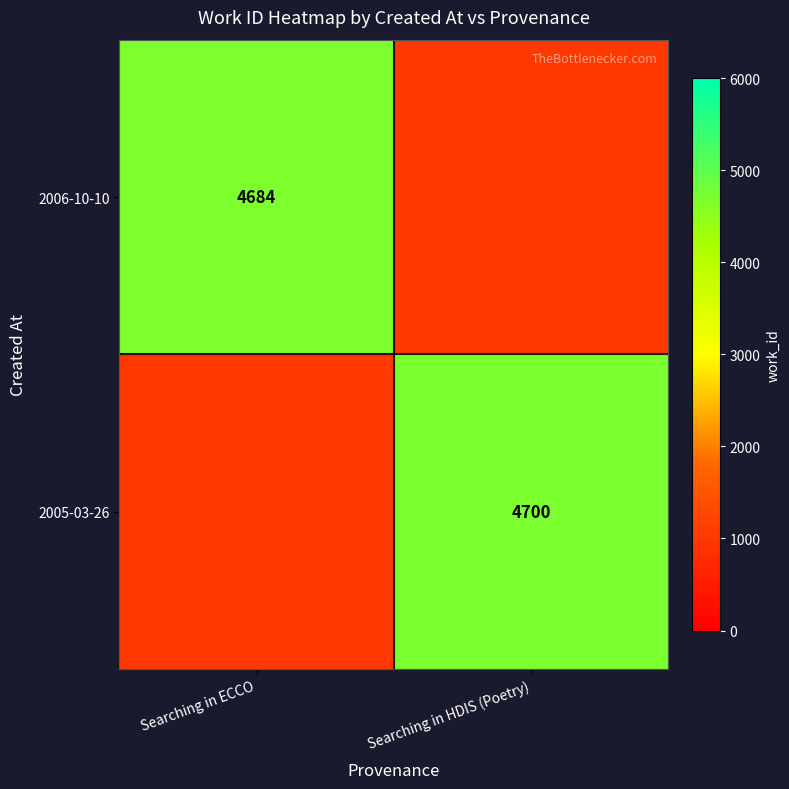

True or false: 2005-03-26 has a value of 4700 at Searching in HDIS (Poetry).

True